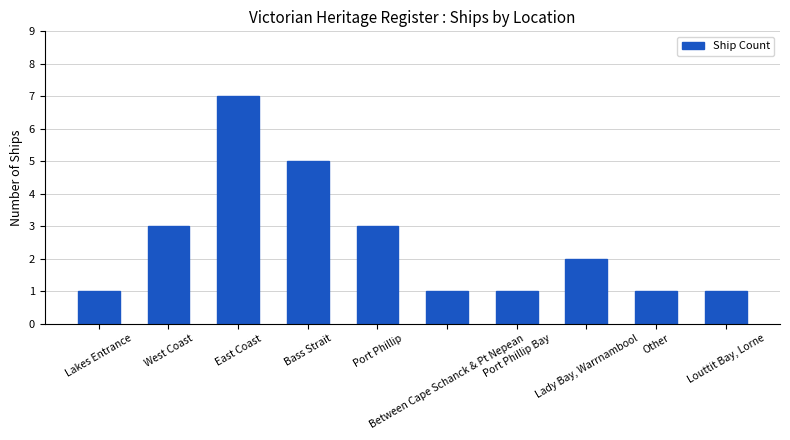

What is the value of the 6th bar from the left?

1